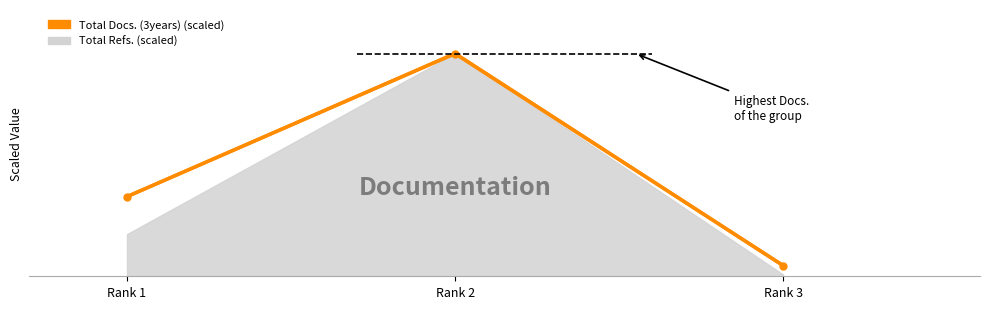

Which category has the lowest value across all series?

Rank 3